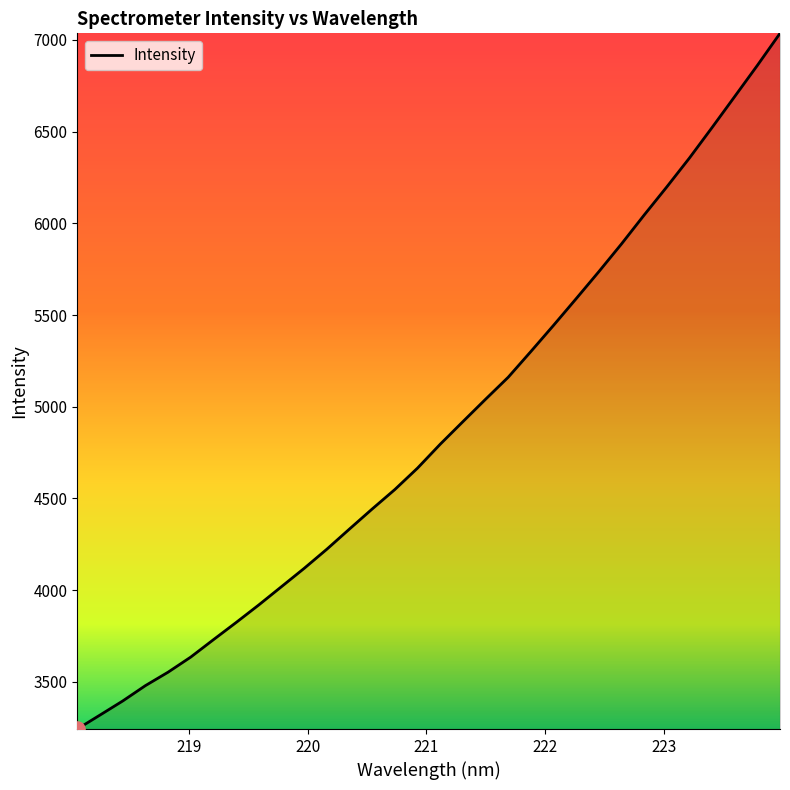

What is the minimum value shown in the chart?

3242.4